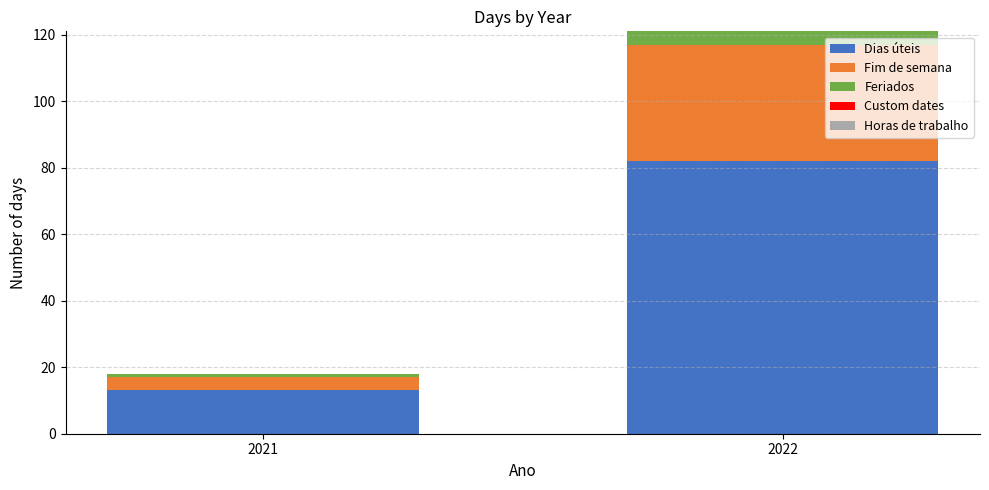

Which category has the lowest value in the Dias úteis series?

2021